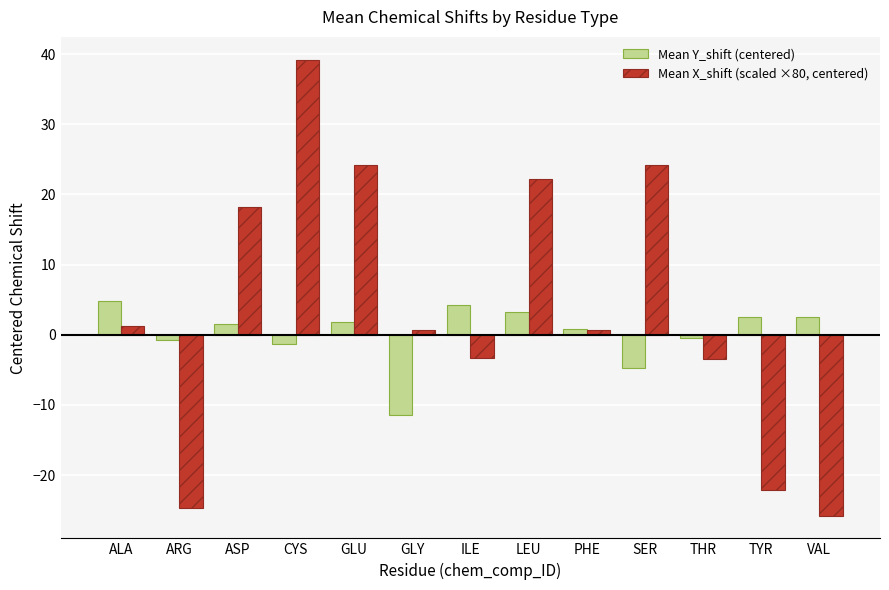

What is the difference between the Mean Y_shift (centered) values at CYS and THR?

0.7